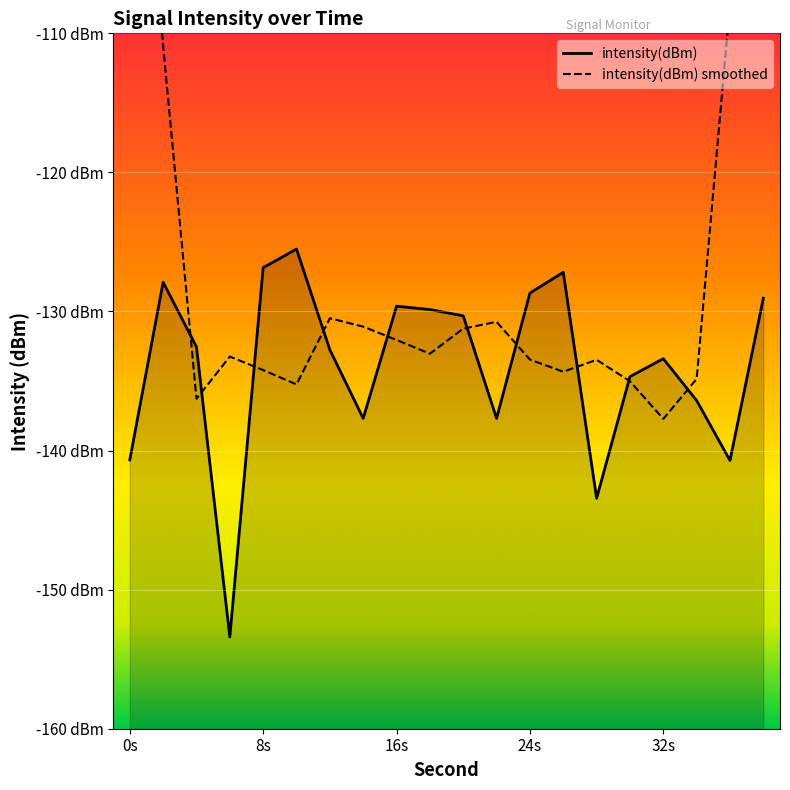

How many intersections are there between intensity(dBm) smoothed and intensity(dBm)?

10